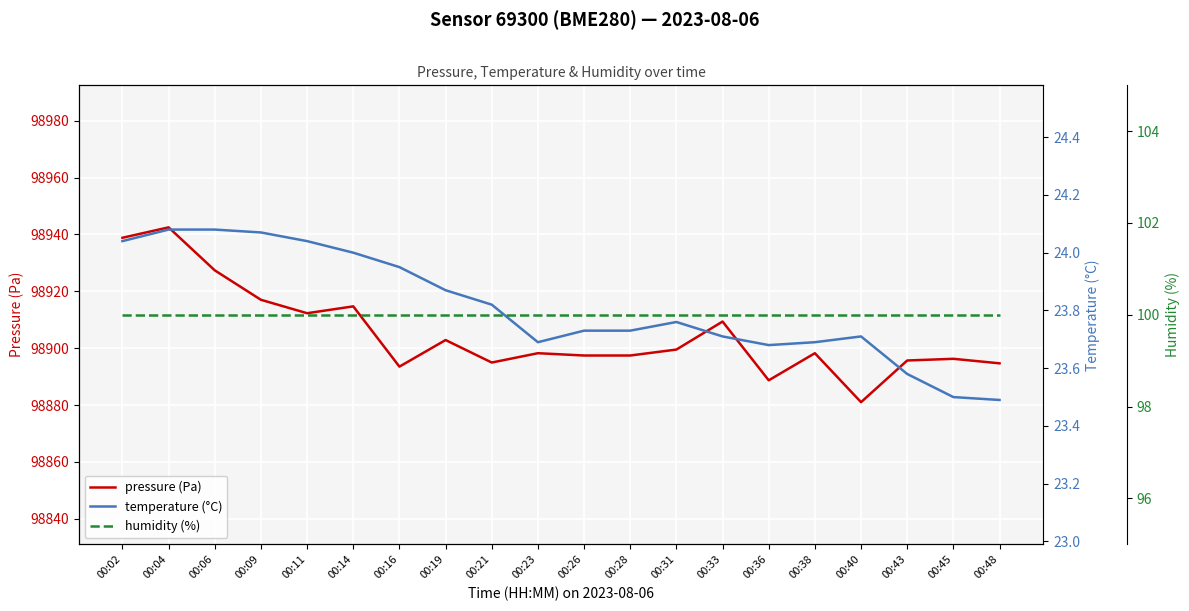

Reading left to right, extract all data points from this chart.

pressure (Pa): 00:02=98938.8	00:04=98942.5	00:06=98927.4	00:09=98917.0	00:11=98912.3	00:14=98914.7	00:16=98893.5	00:19=98902.9	00:21=98895.0	00:23=98898.2	00:26=98897.4	00:28=98897.4	00:31=98899.5	00:33=98909.4	00:36=98888.7	00:38=98898.2	00:40=98881.0	00:43=98895.7	00:45=98896.3	00:48=98894.7
temperature (°C): 00:02=24.0	00:04=24.1	00:06=24.1	00:09=24.1	00:11=24.0	00:14=24.0	00:16=23.9	00:19=23.9	00:21=23.8	00:23=23.7	00:26=23.7	00:28=23.7	00:31=23.8	00:33=23.7	00:36=23.7	00:38=23.7	00:40=23.7	00:43=23.6	00:45=23.5	00:48=23.5
humidity (%): 00:02=100.0	00:04=100.0	00:06=100.0	00:09=100.0	00:11=100.0	00:14=100.0	00:16=100.0	00:19=100.0	00:21=100.0	00:23=100.0	00:26=100.0	00:28=100.0	00:31=100.0	00:33=100.0	00:36=100.0	00:38=100.0	00:40=100.0	00:43=100.0	00:45=100.0	00:48=100.0